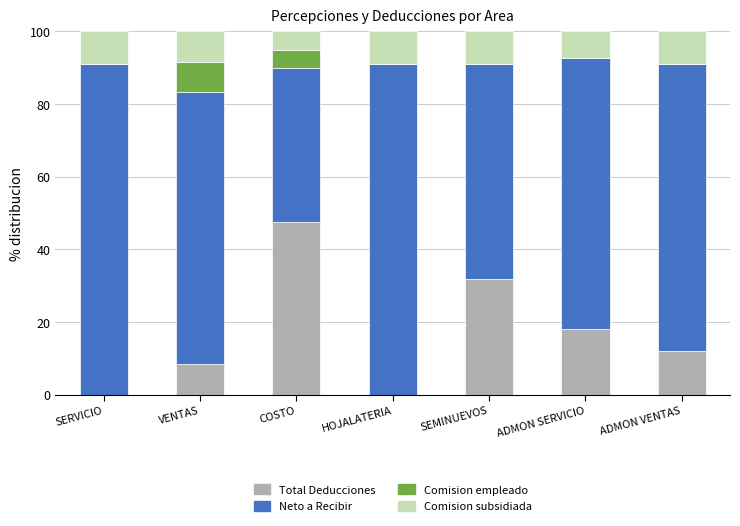

What is the total value across all series at COSTO?

100.0